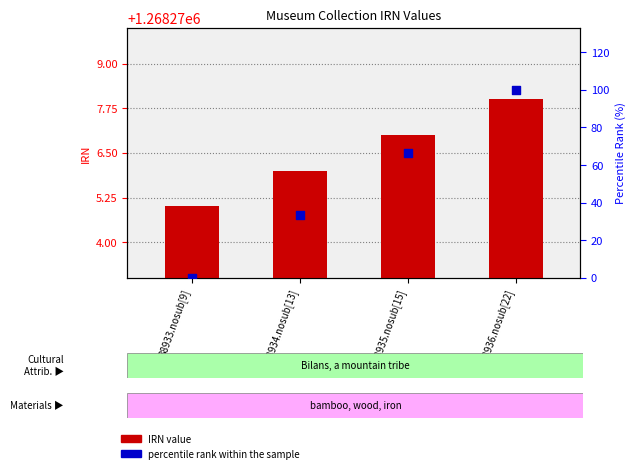

Which series has the widest spread of Y values?

percentile rank within the sample